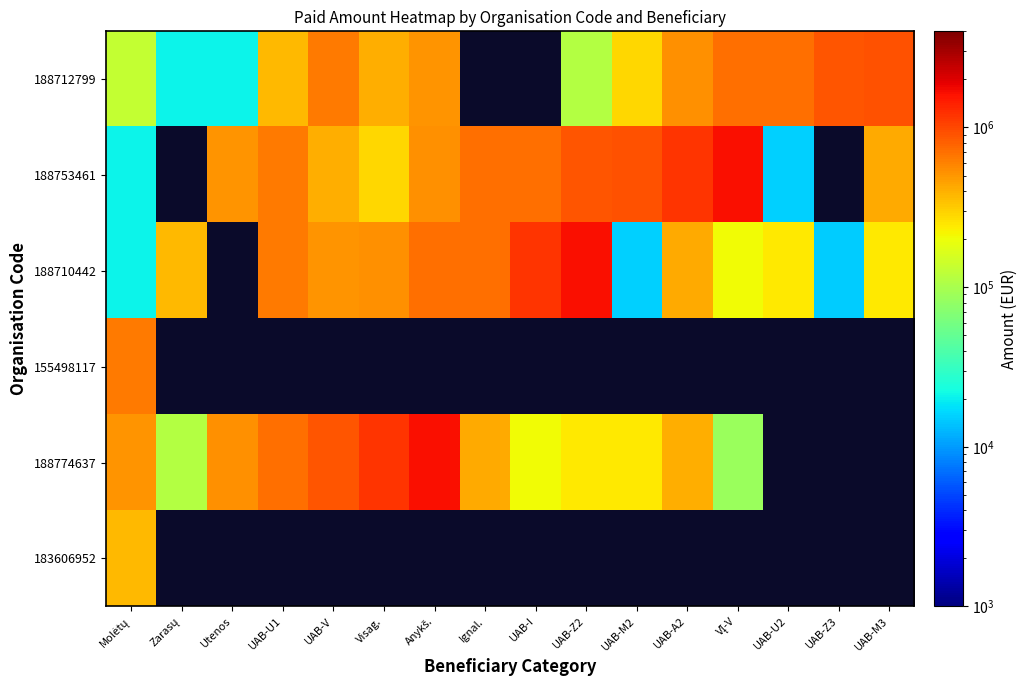

How many distinct data groups are displayed?

6